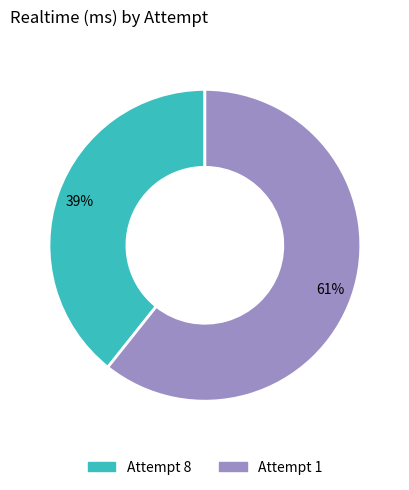

What is the ratio of the value at Attempt 8 to the value at Attempt 1?

0.6